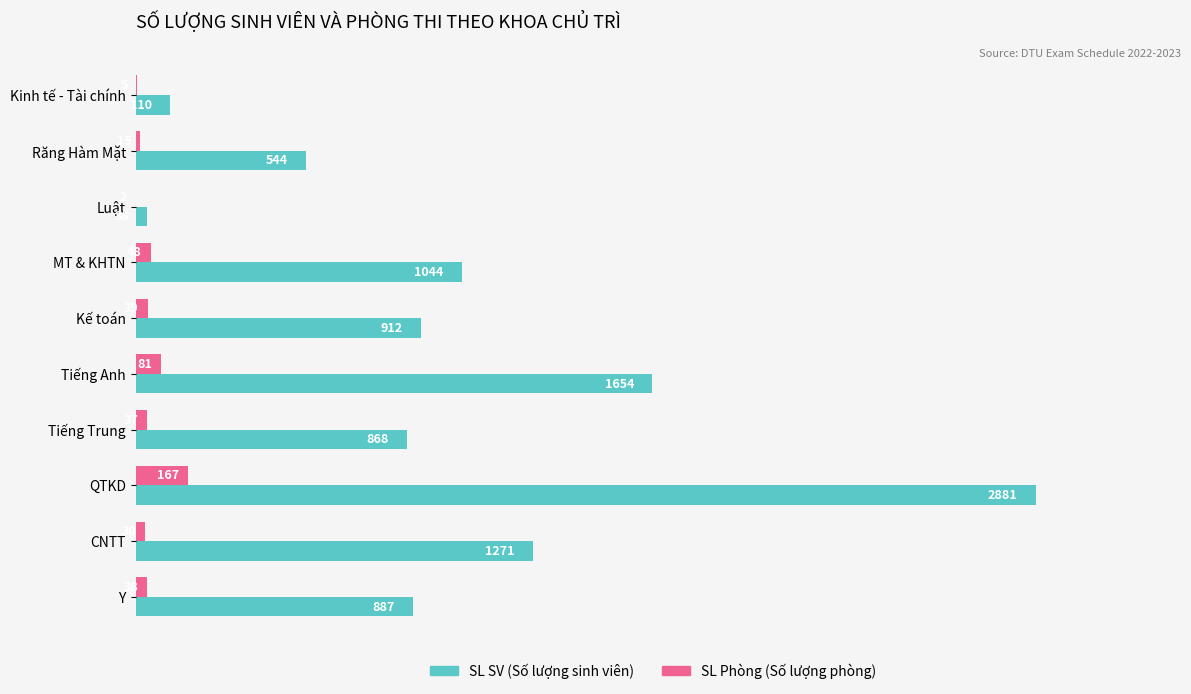

Which label corresponds to the largest value in the chart?

QTKD